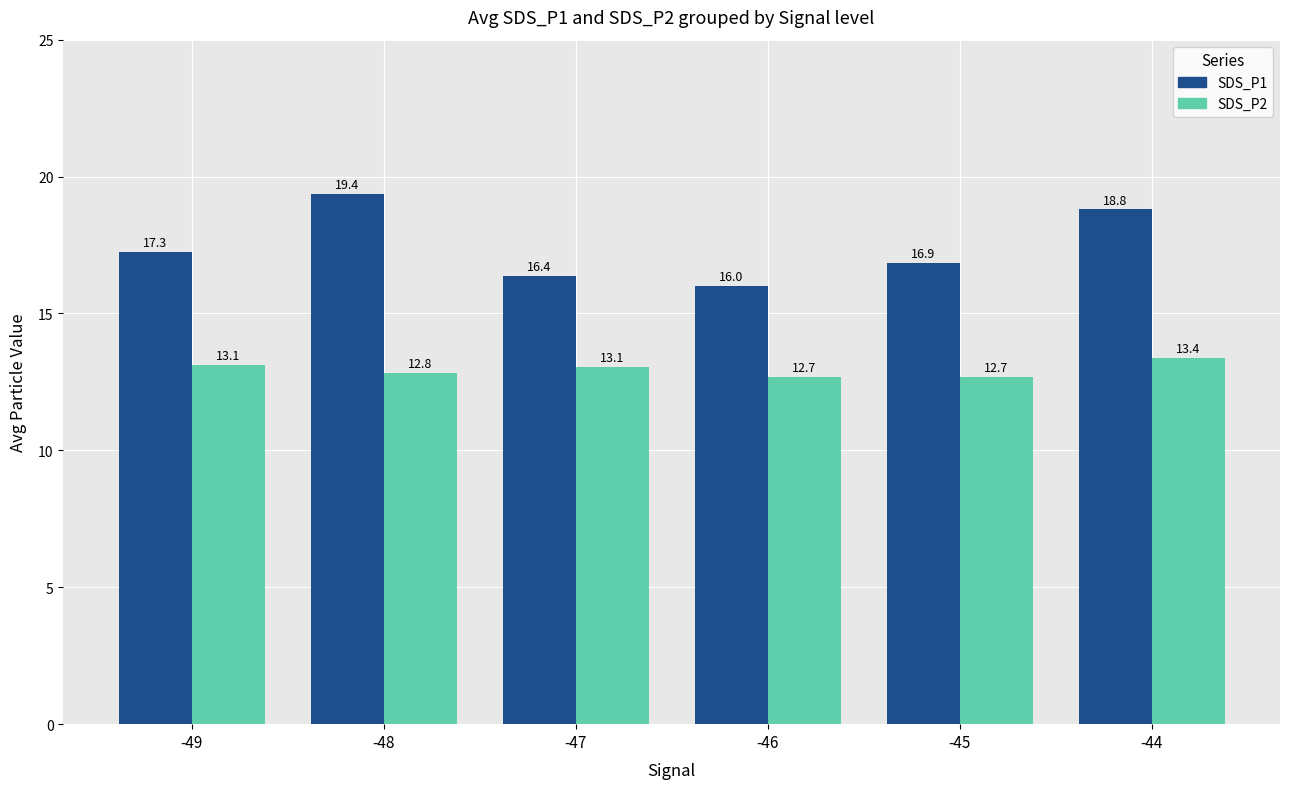

What is the spread (max minus min) of values at -44?

5.4